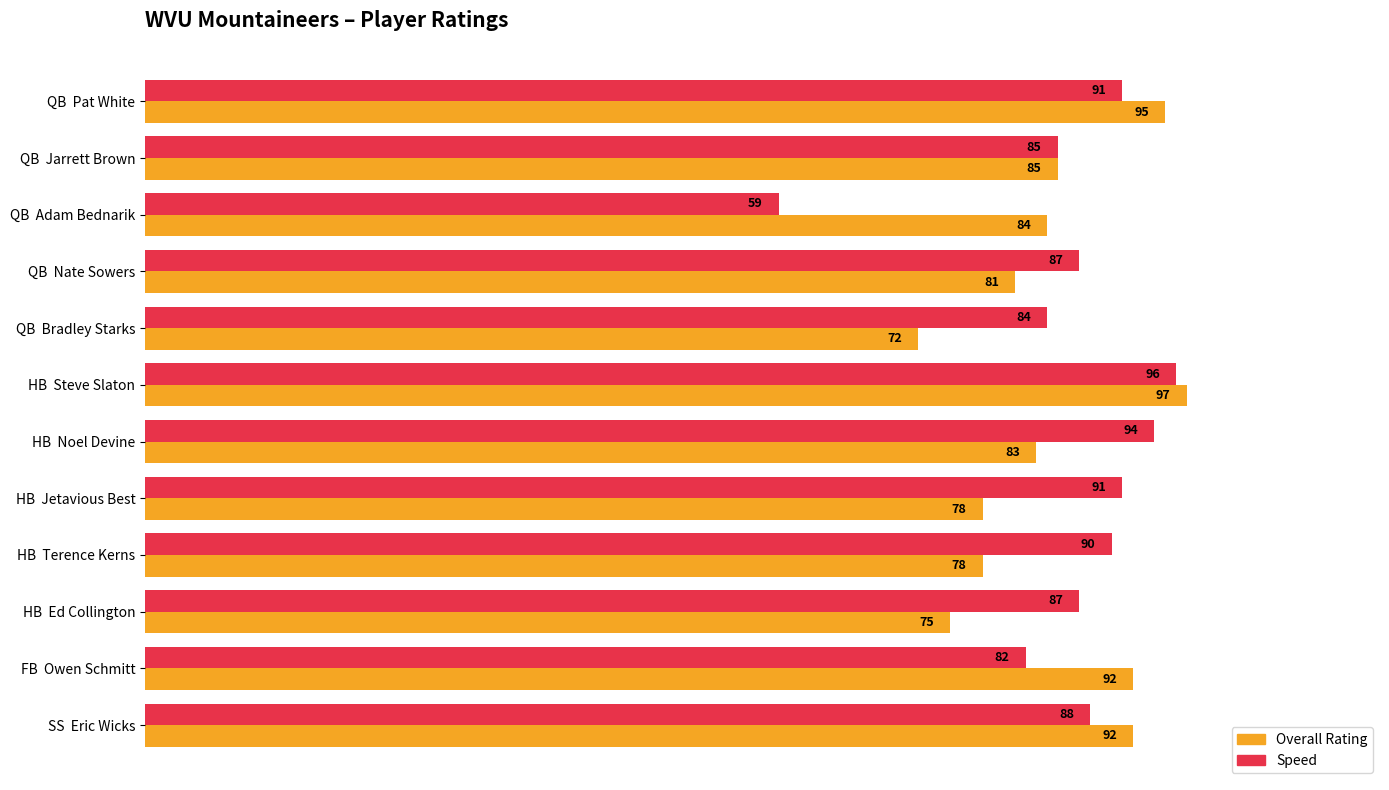

What is the difference between the maximum and minimum values in the Speed series?

37